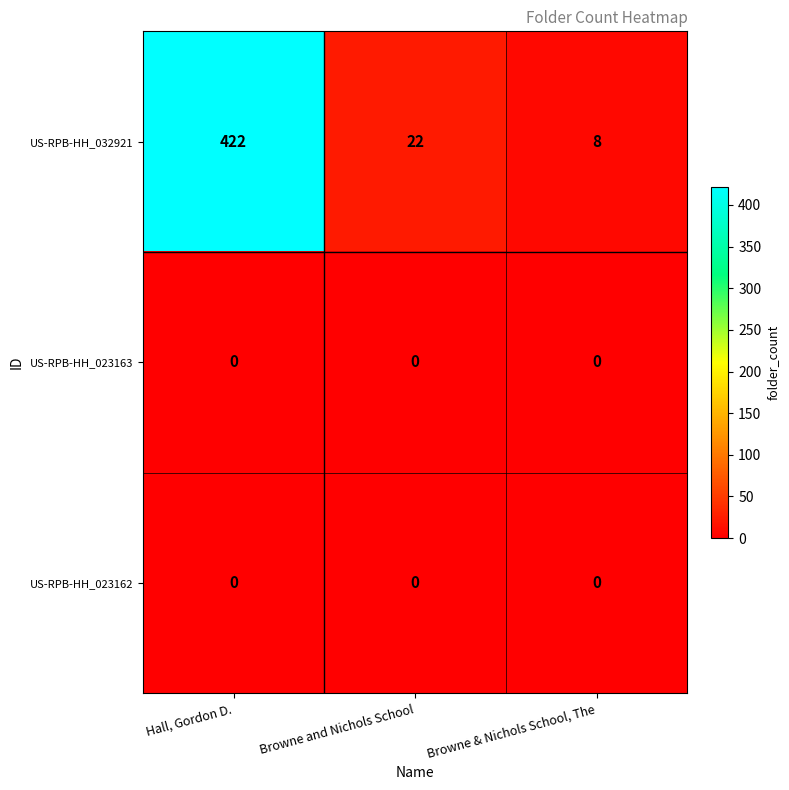

What is the total value across all series at Browne & Nichols School, The?

8